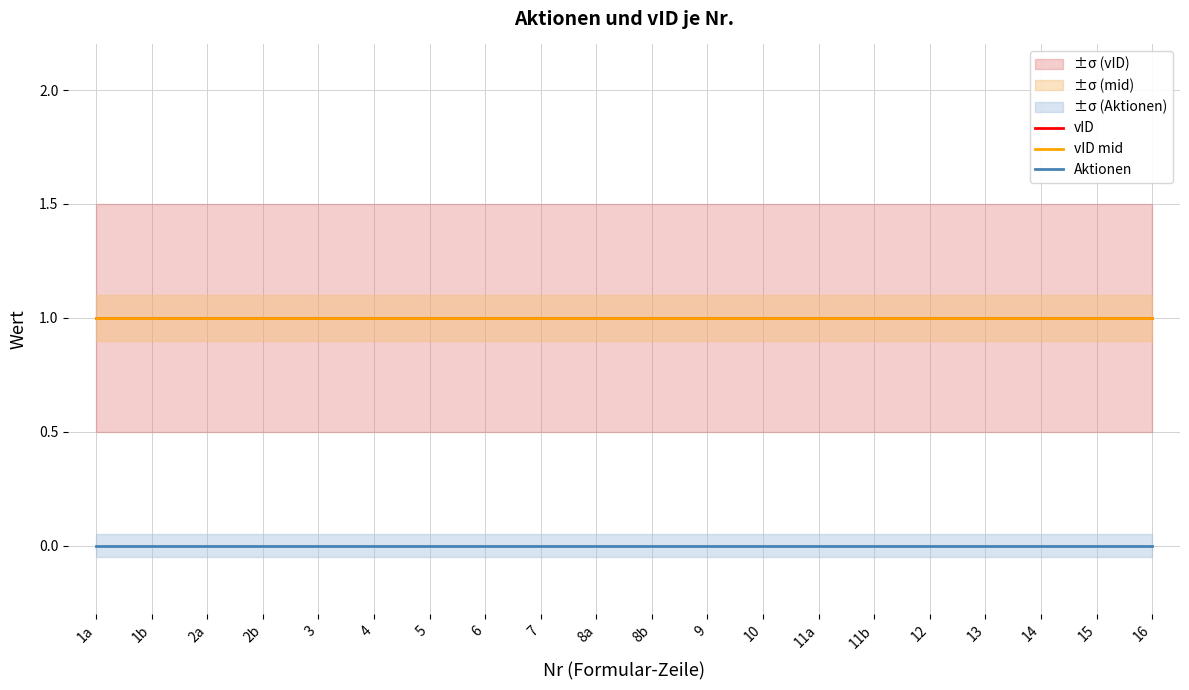

Reading right to left, what are all the values shown in this chart?

vID: 1	1	1	1	1	1	1	1	1	1	1	1	1	1	1	1	1	1	1	1
vID mid: 1	1	1	1	1	1	1	1	1	1	1	1	1	1	1	1	1	1	1	1
Aktionen: 0	0	0	0	0	0	0	0	0	0	0	0	0	0	0	0	0	0	0	0